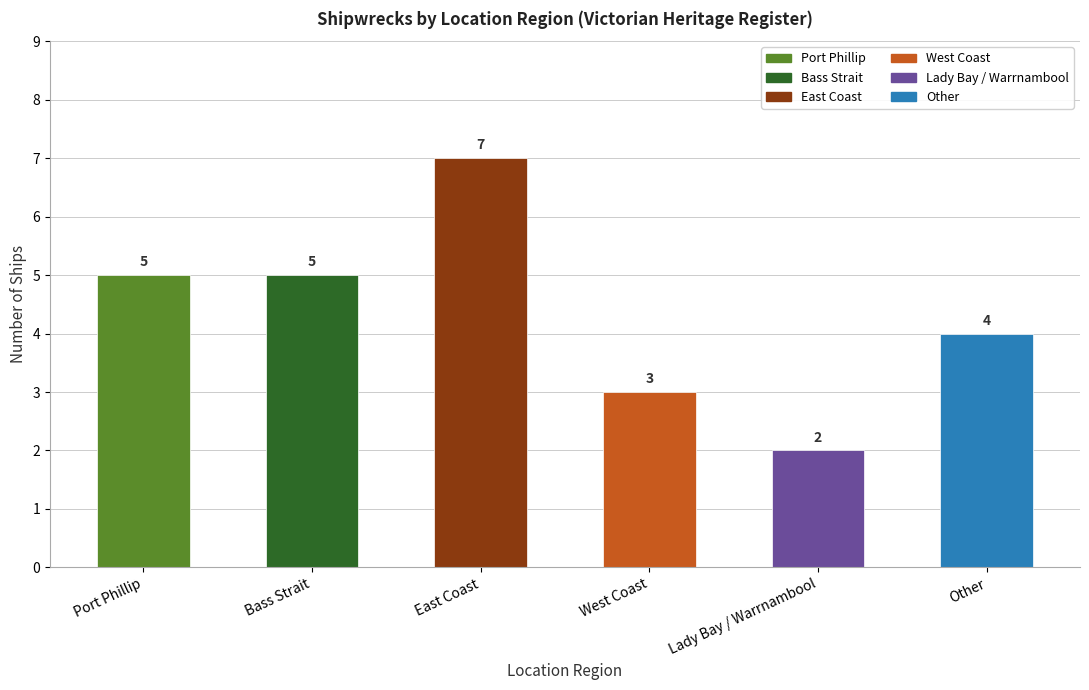

How many bars are there in total?

6